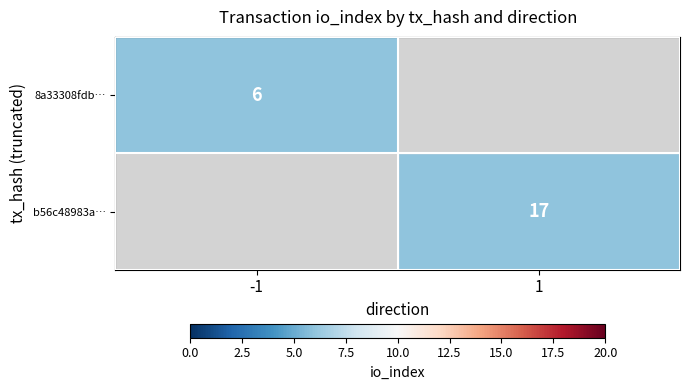

The value of 8a33308fdb… at -1 is 9. True or false?

False